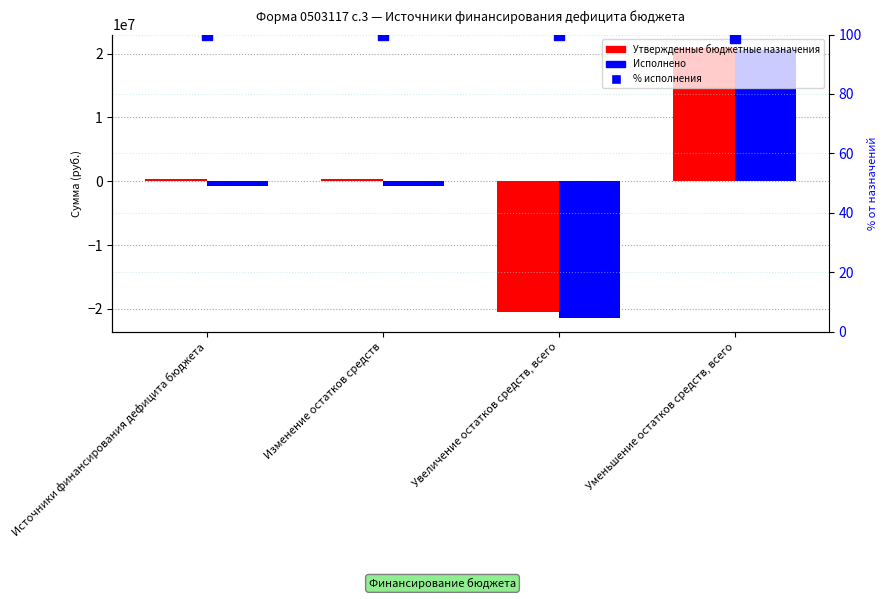

Reading left to right, list all the values displayed in this chart.

Утвержденные бюджетные назначения: Источники финансирования дефицита бюджета=334615.3	Изменение остатков средств=334615.3	Увеличение остатков средств, всего=-20516411.7	Уменьшение остатков средств, всего=20851027.1
Исполнено: Источники финансирования дефицита бюджета=-831704.2	Изменение остатков средств=-831704.2	Увеличение остатков средств, всего=-21456553.3	Уменьшение остатков средств, всего=20624849.1
% исполнения: Источники финансирования дефицита бюджета=100.0	Изменение остатков средств=100.0	Увеличение остатков средств, всего=100.0	Уменьшение остатков средств, всего=98.9